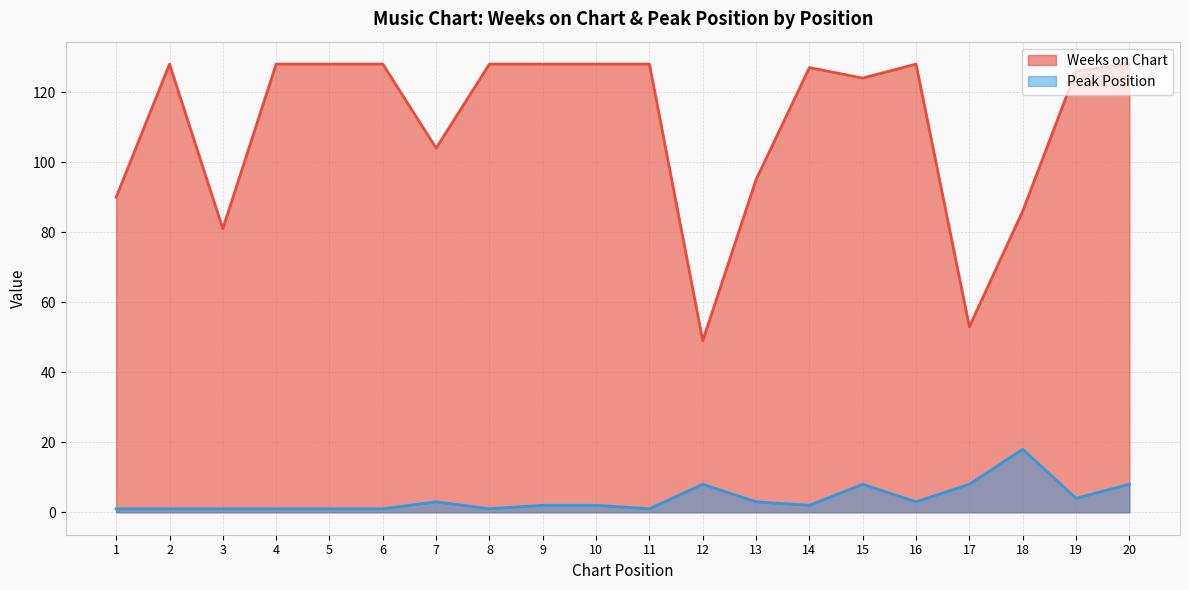

What are all the series names shown in the legend?

Weeks on Chart, Peak Position